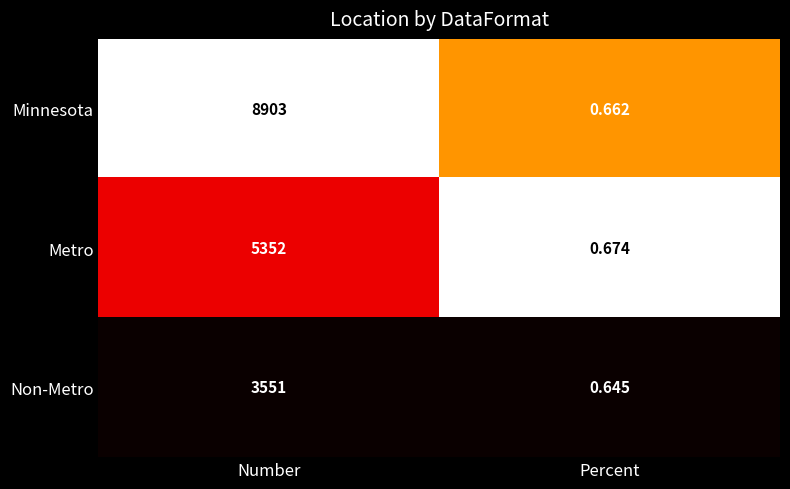

Is the value of Metro at Number greater than the value of Minnesota at Number?

No